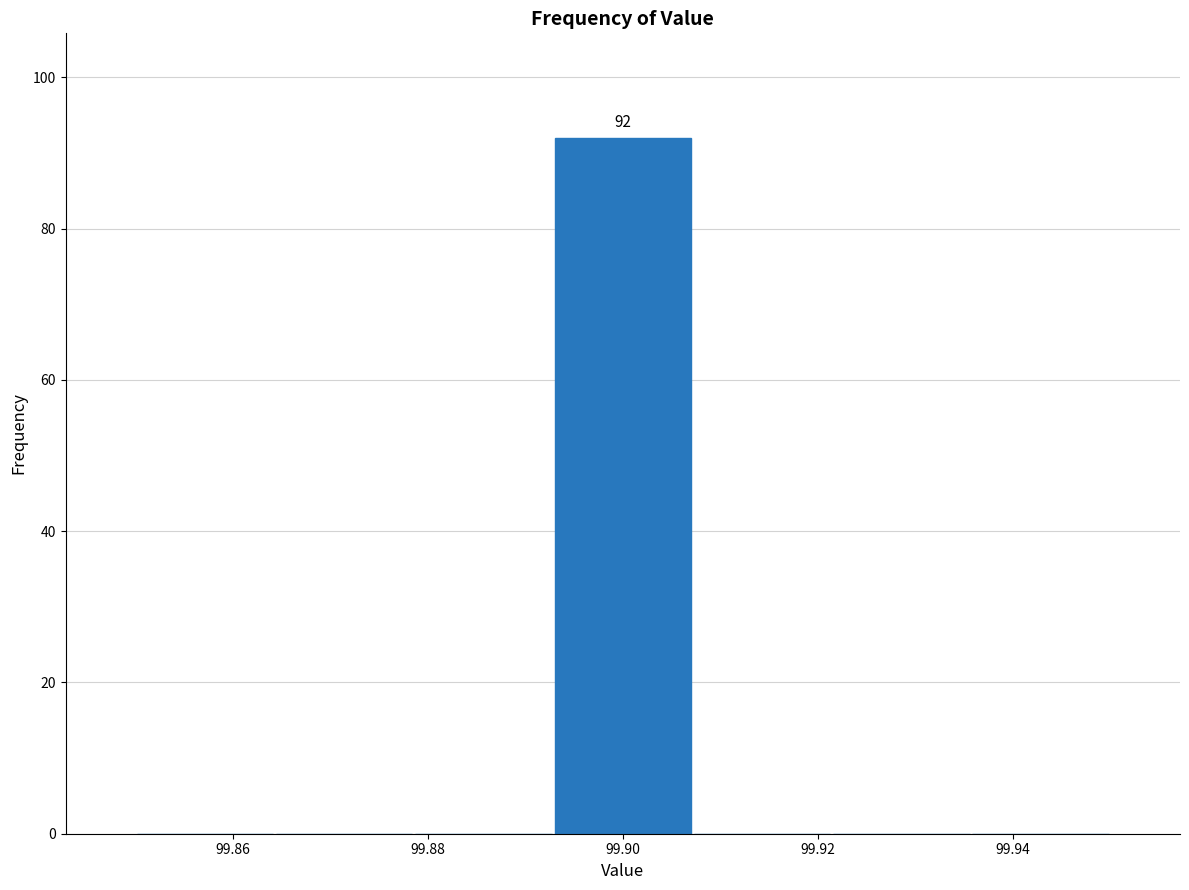

Which range on the x-axis has the tallest bar?

99.892 to 99.908